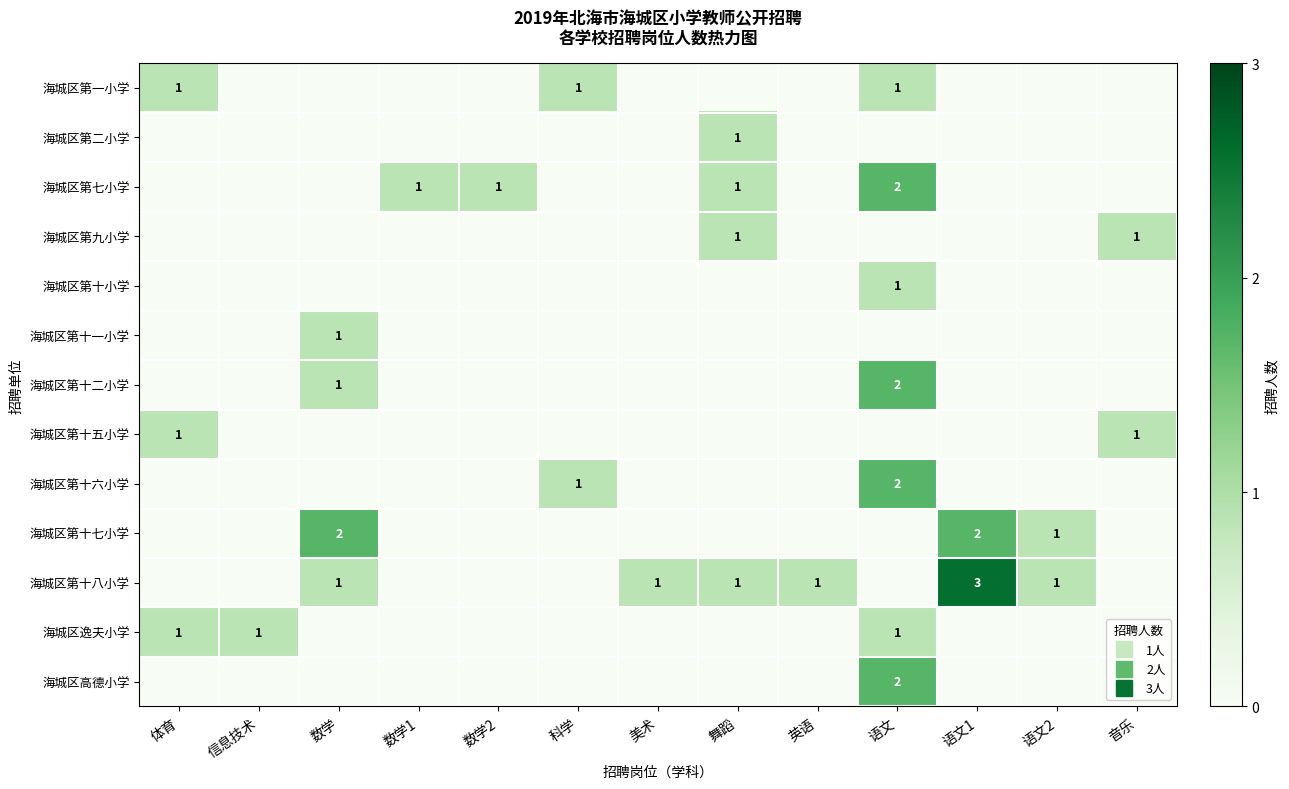

How many data points in 海城区第七小学 are above 0?

4